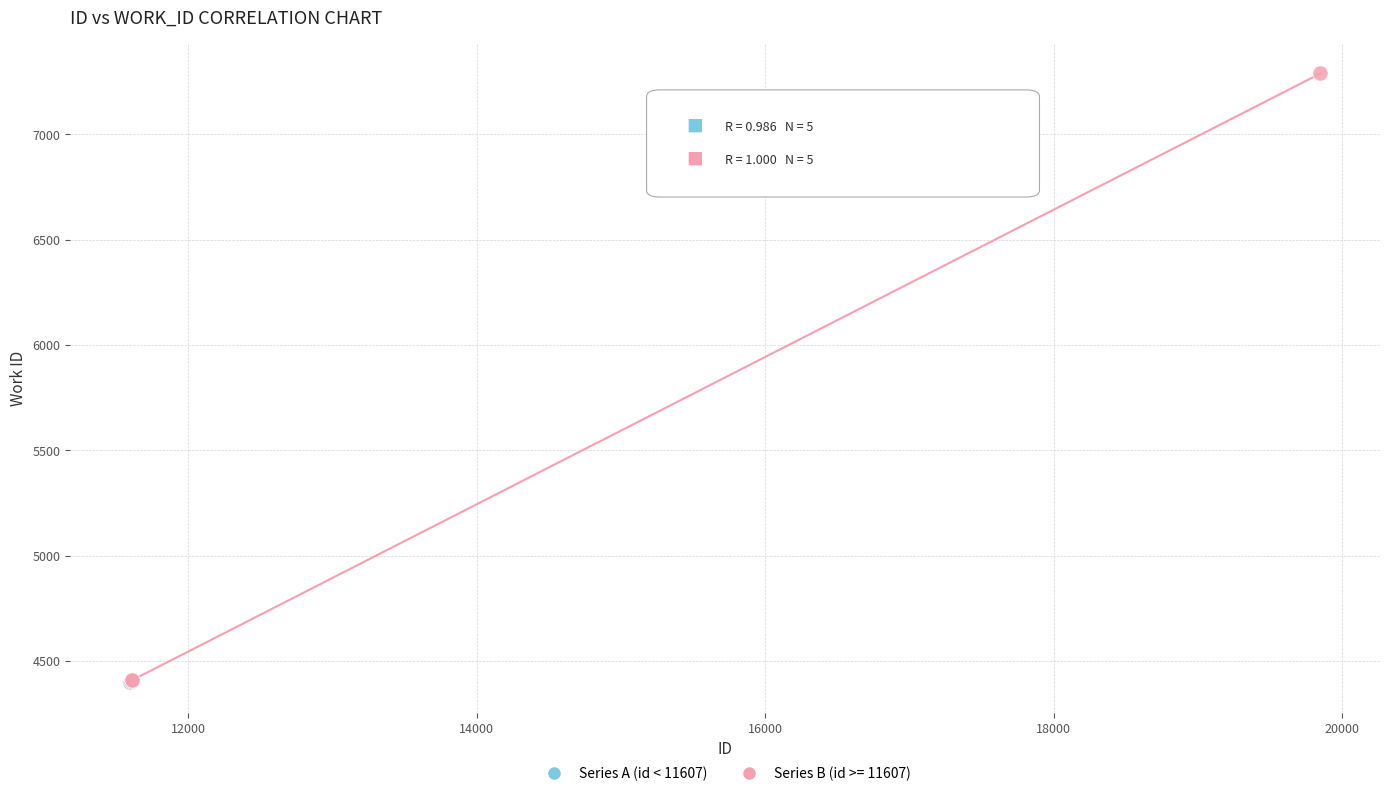

Which series has the largest Y range (max minus min)?

Series B (id >= 11607)